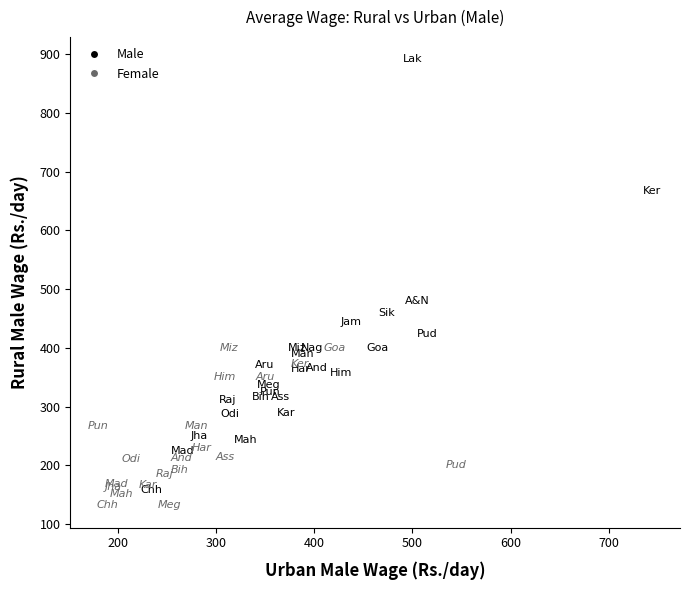

Which series has the largest Y range (max minus min)?

Male